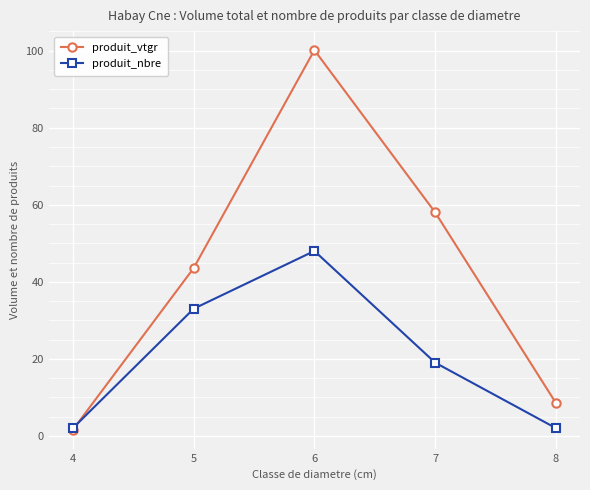

What is the greatest value displayed?

100.2